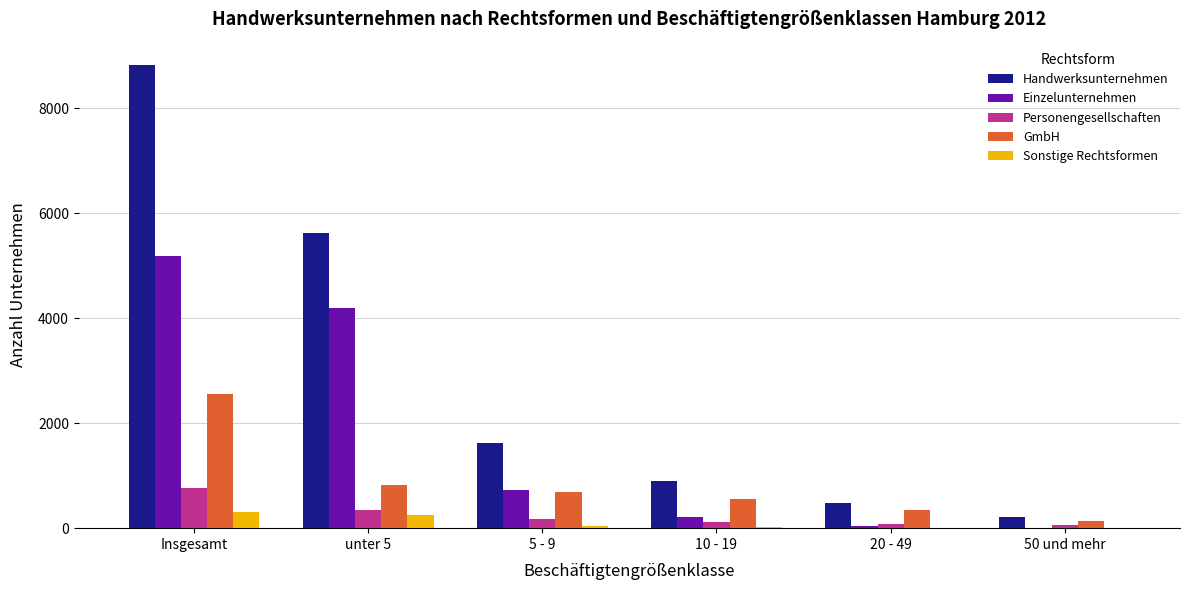

What is the sum of all Einzelunternehmen values?

10384